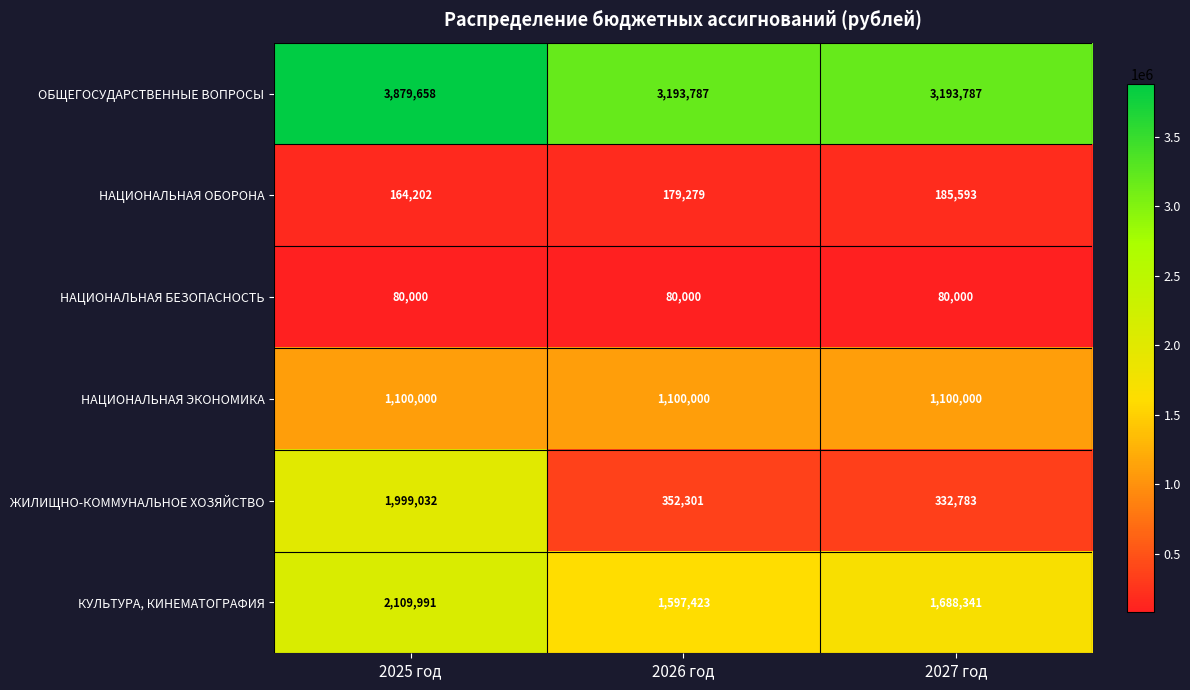

What is the greatest value displayed?

3879658